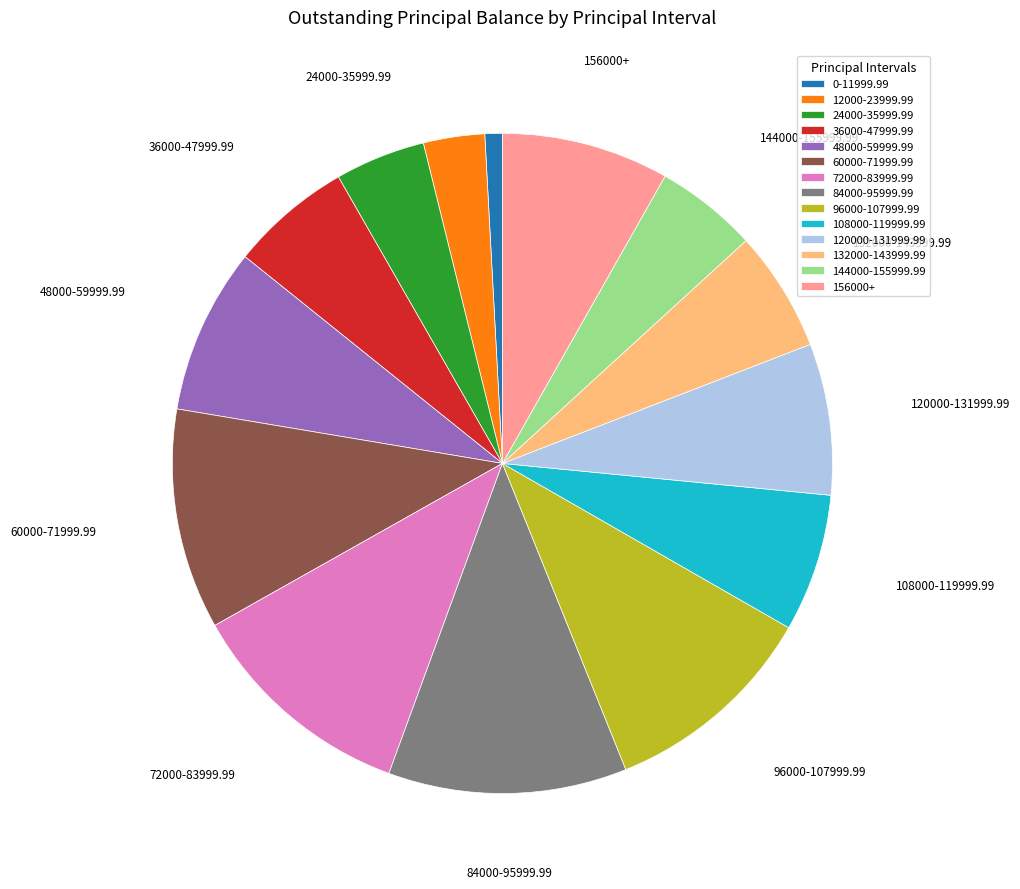

What is the smallest slice in the pie chart?

0-11999.99